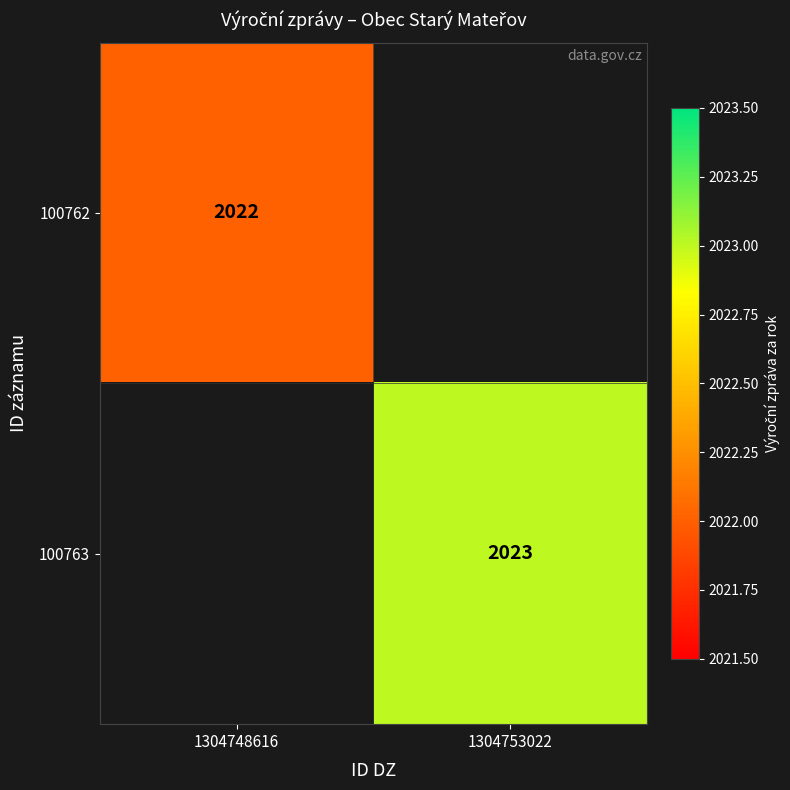

What is the greatest value displayed?

2023.0